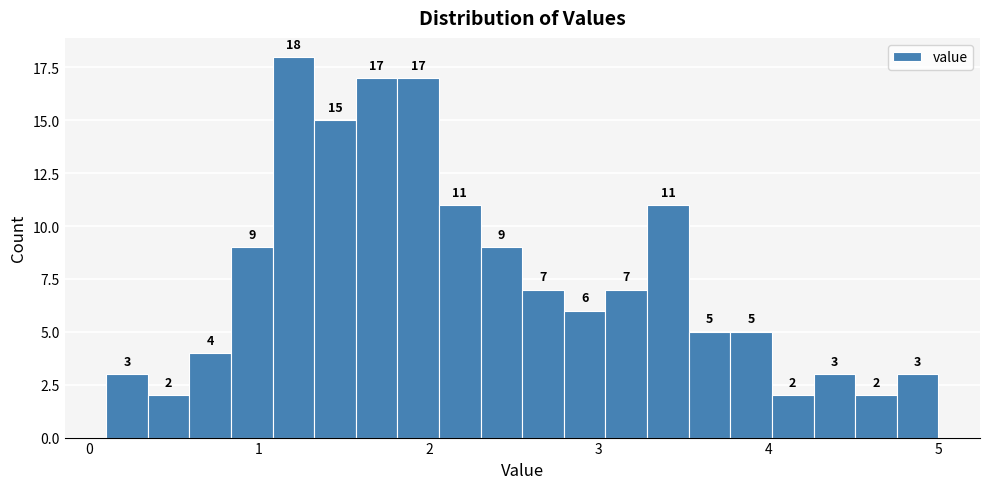

Around what value on the x-axis is the tallest bar? Give the approximate position of its centre, as read against the axis.

1.2